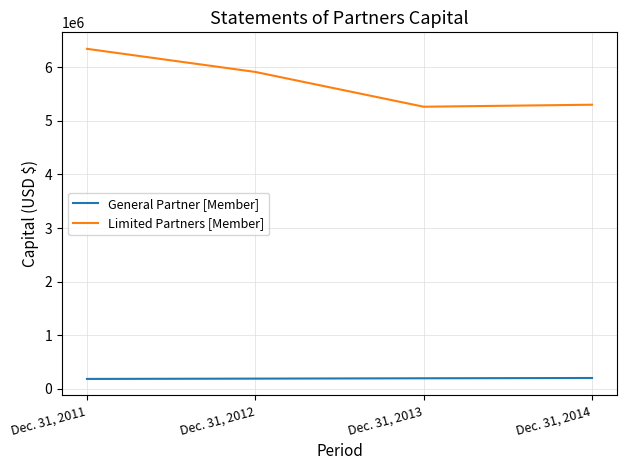

Where is Limited Partners [Member] nearest to the value 5805356?

Dec. 31, 2012